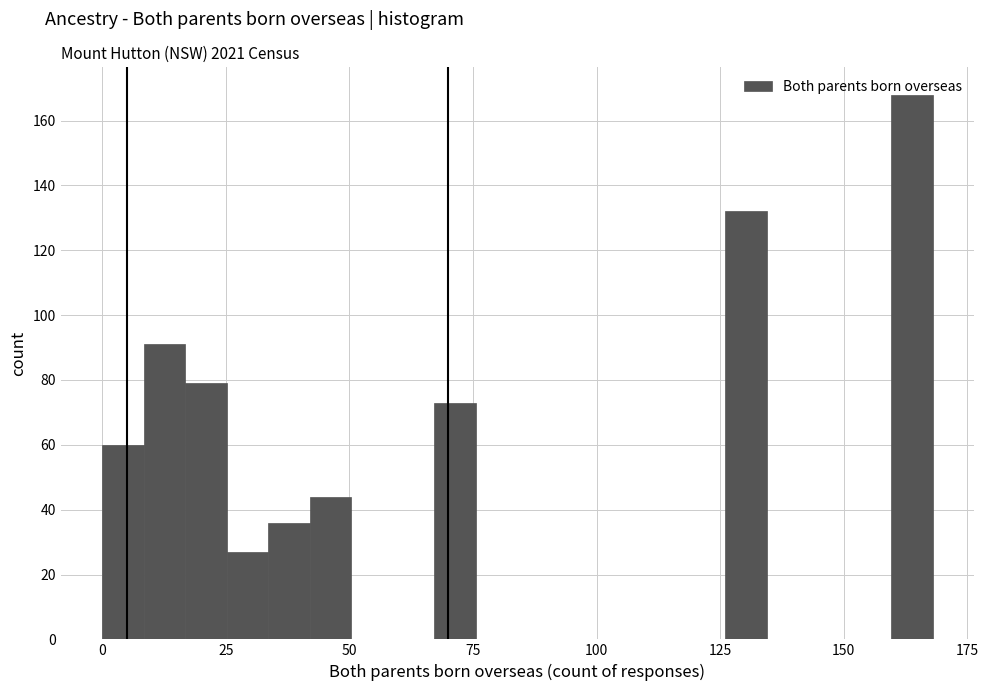

Read against the x-axis, roughly where is the centre of the tallest bar?

165